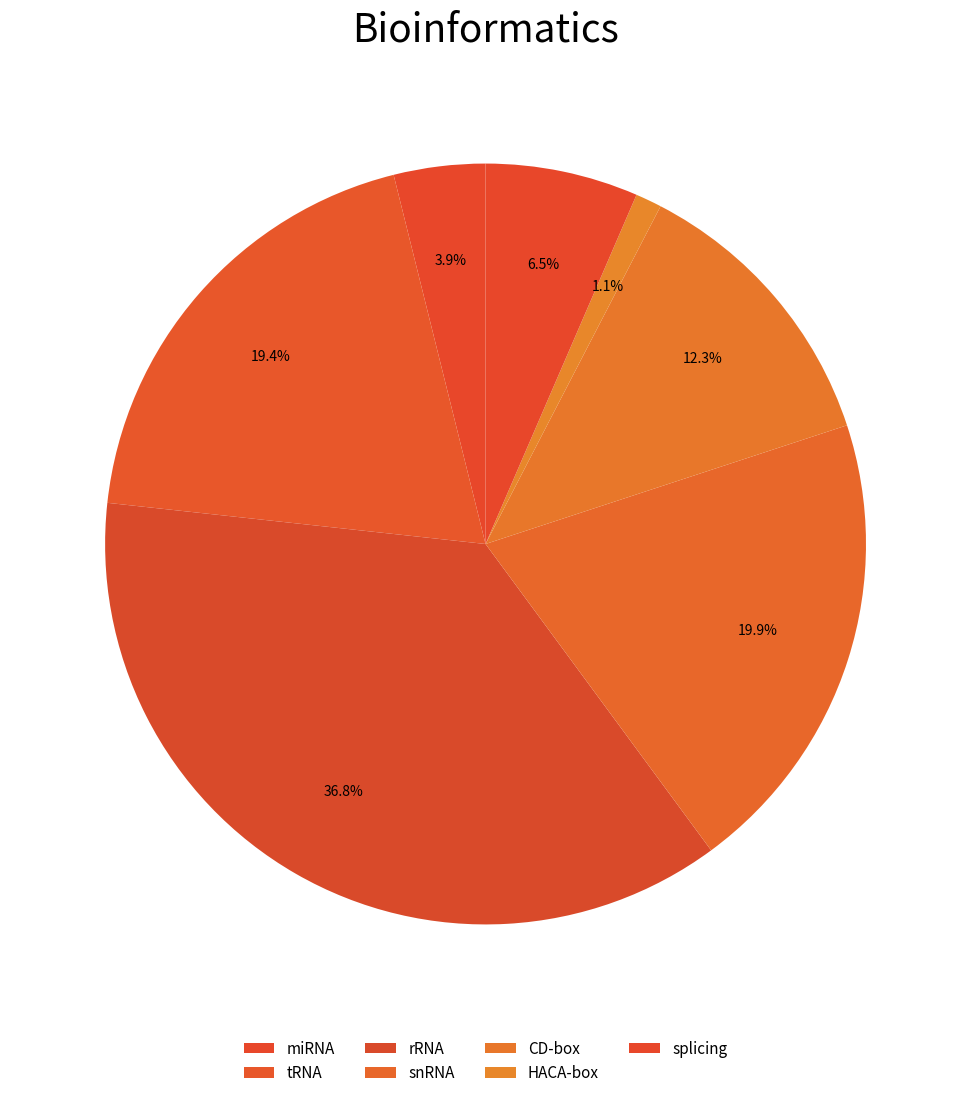

What percentage is the snRNA slice, to the nearest percent?

20%